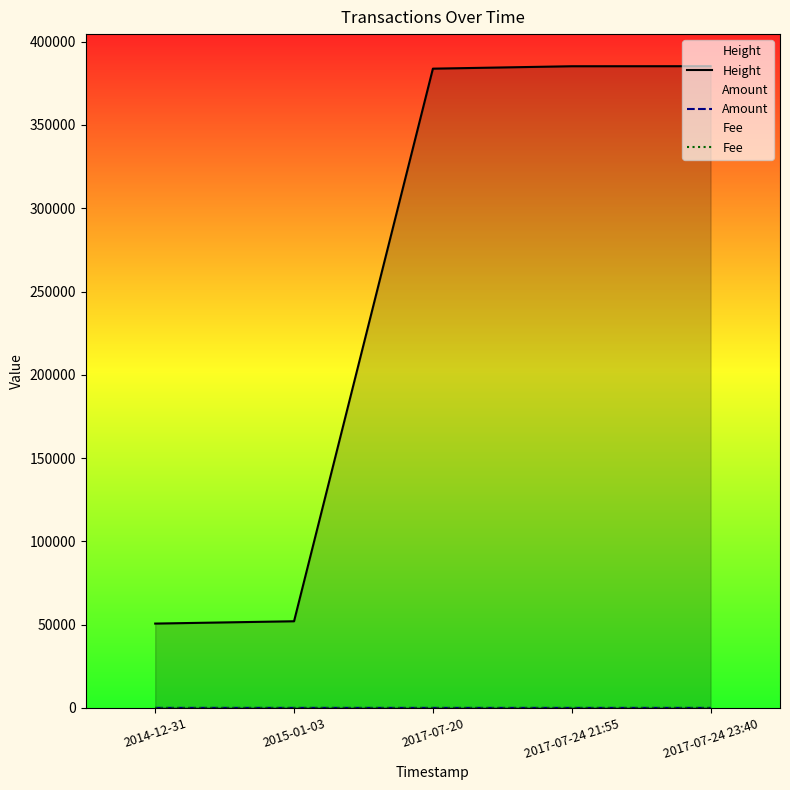

What is the spread (max minus min) of values at 2017-07-24 21:55?

385247